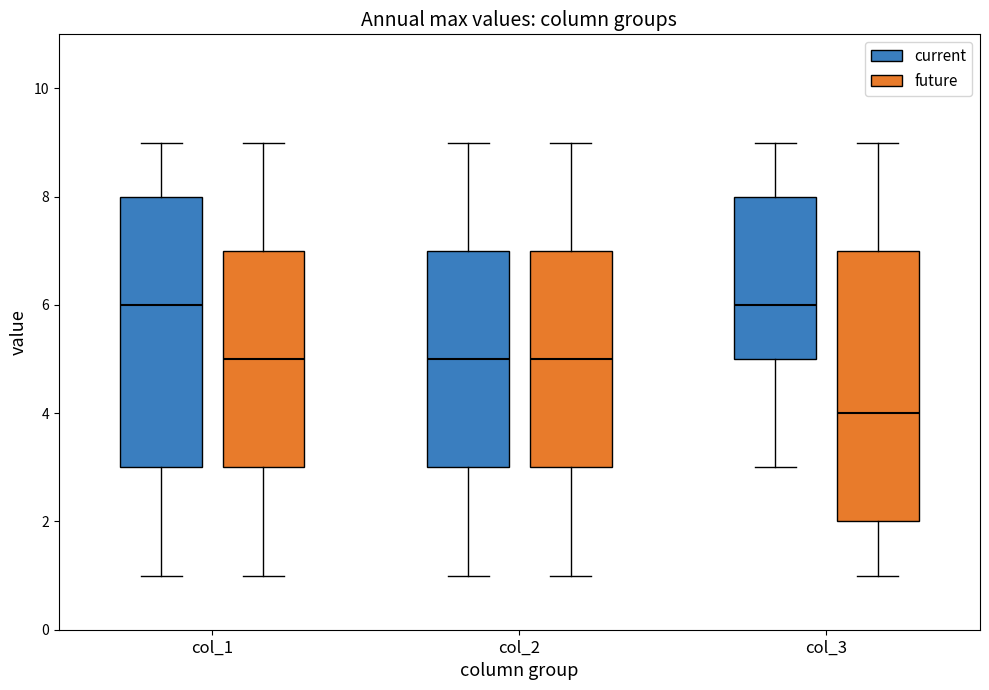

Which box's median line is the lowest?

col_3 (future)